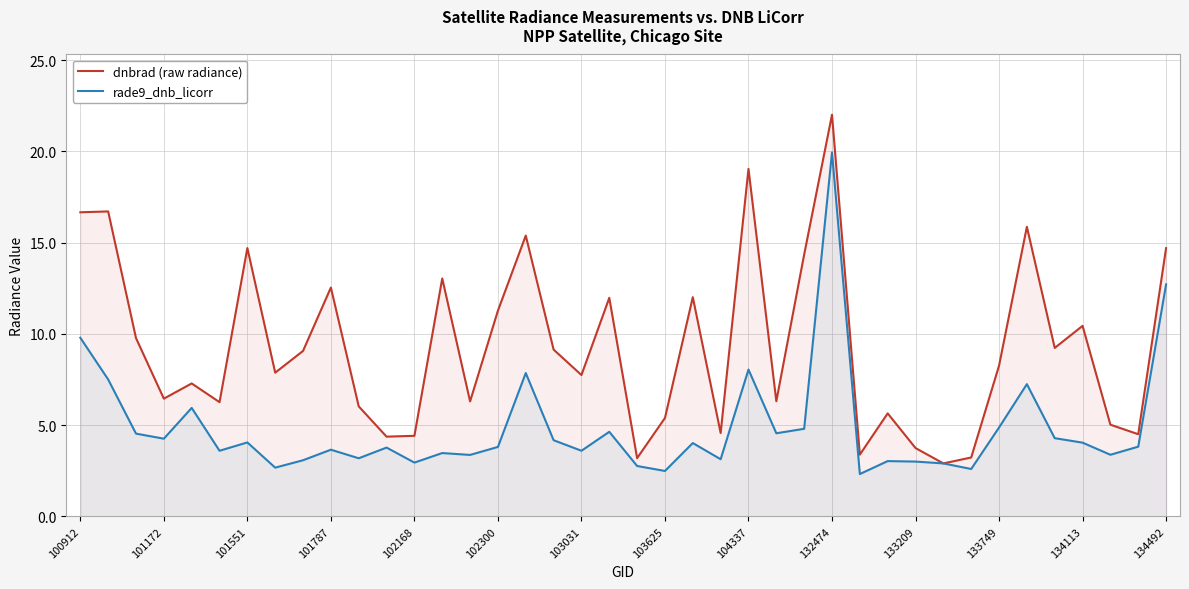

What is the difference between the highest and lowest values at 38?

0.7